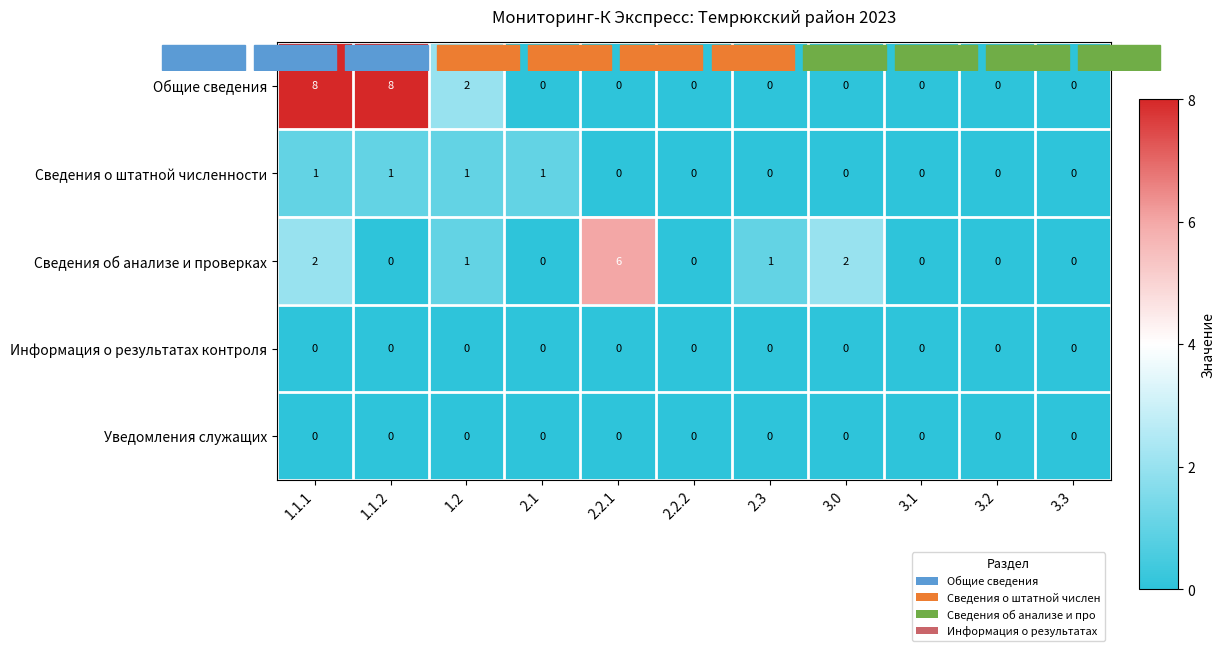

At which category is the sum across all series the highest?

1.1.1